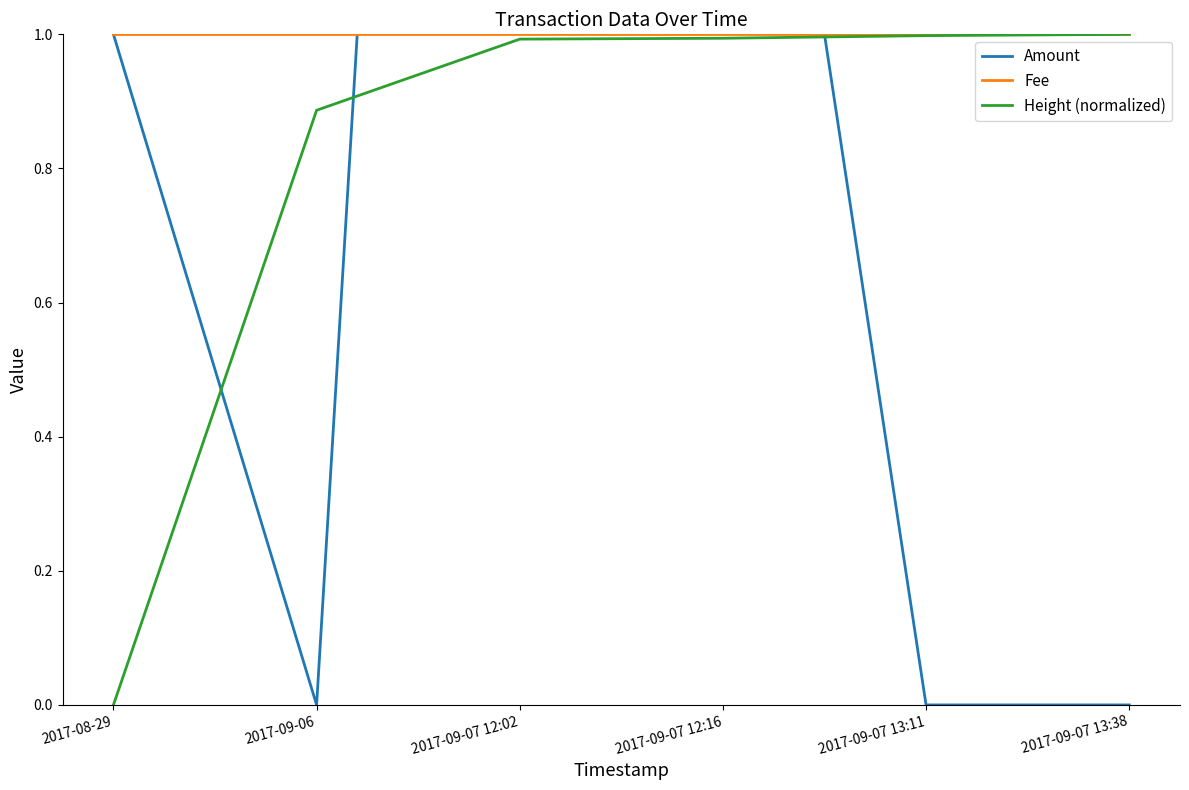

Which series has the largest total across all categories?

Amount